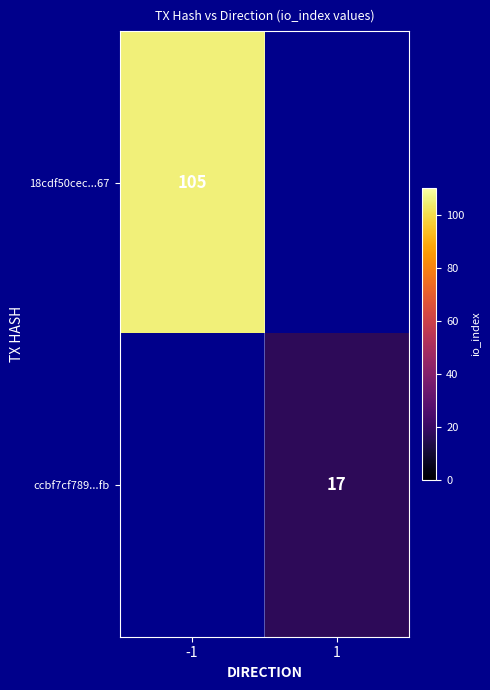

At which category does the chart reach its peak across all series?

-1